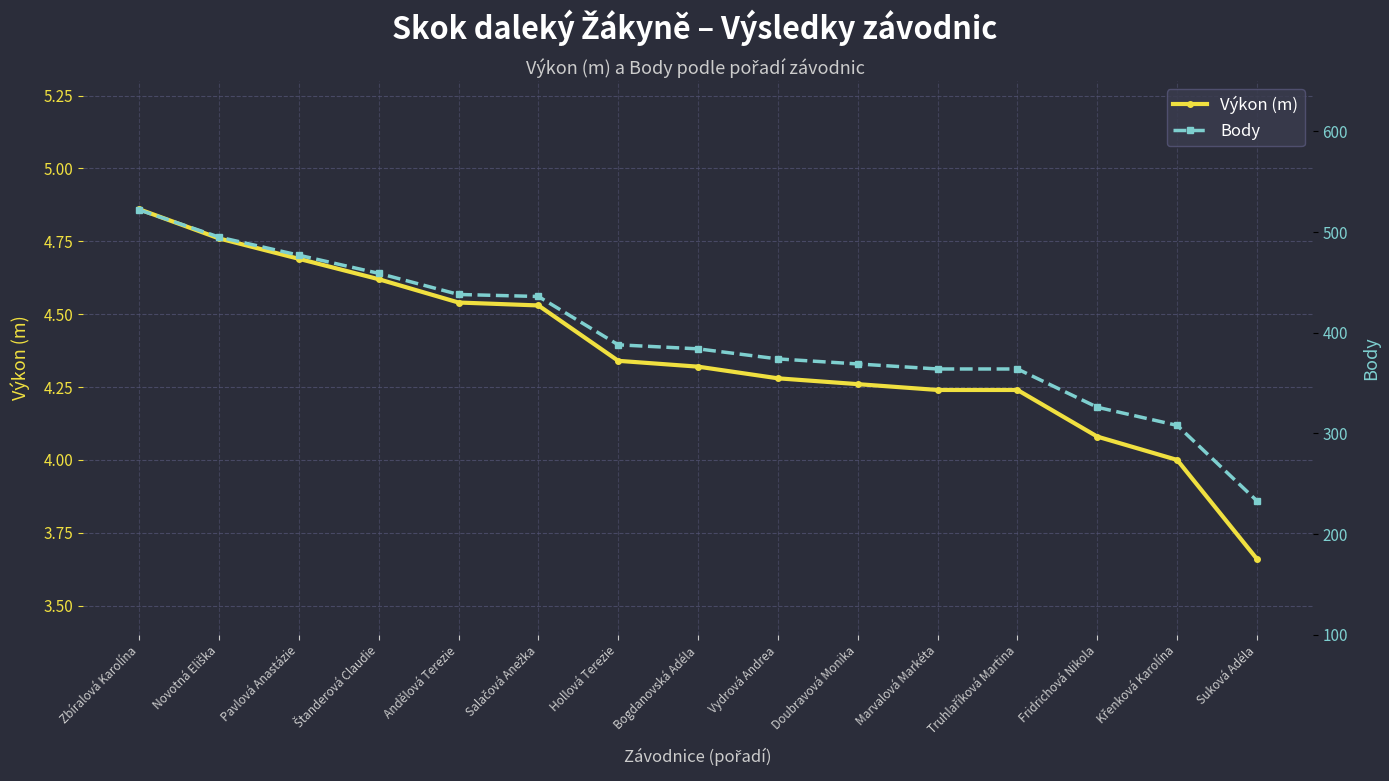

Is this an area chart (filled region under the line)?

No